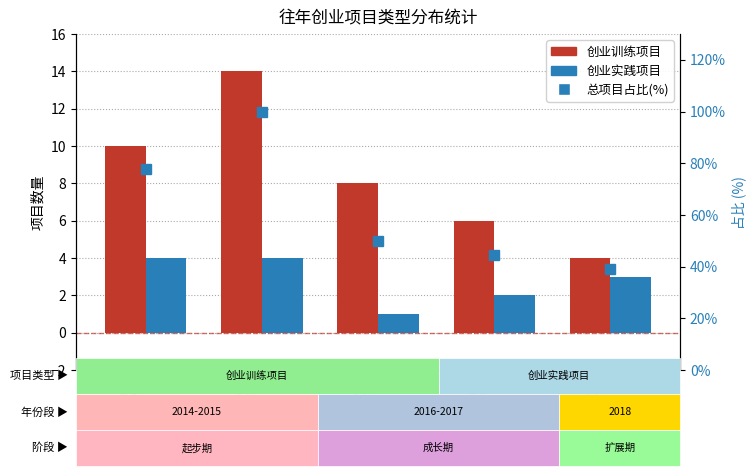

Which series has the largest total across all categories?

占比(%)